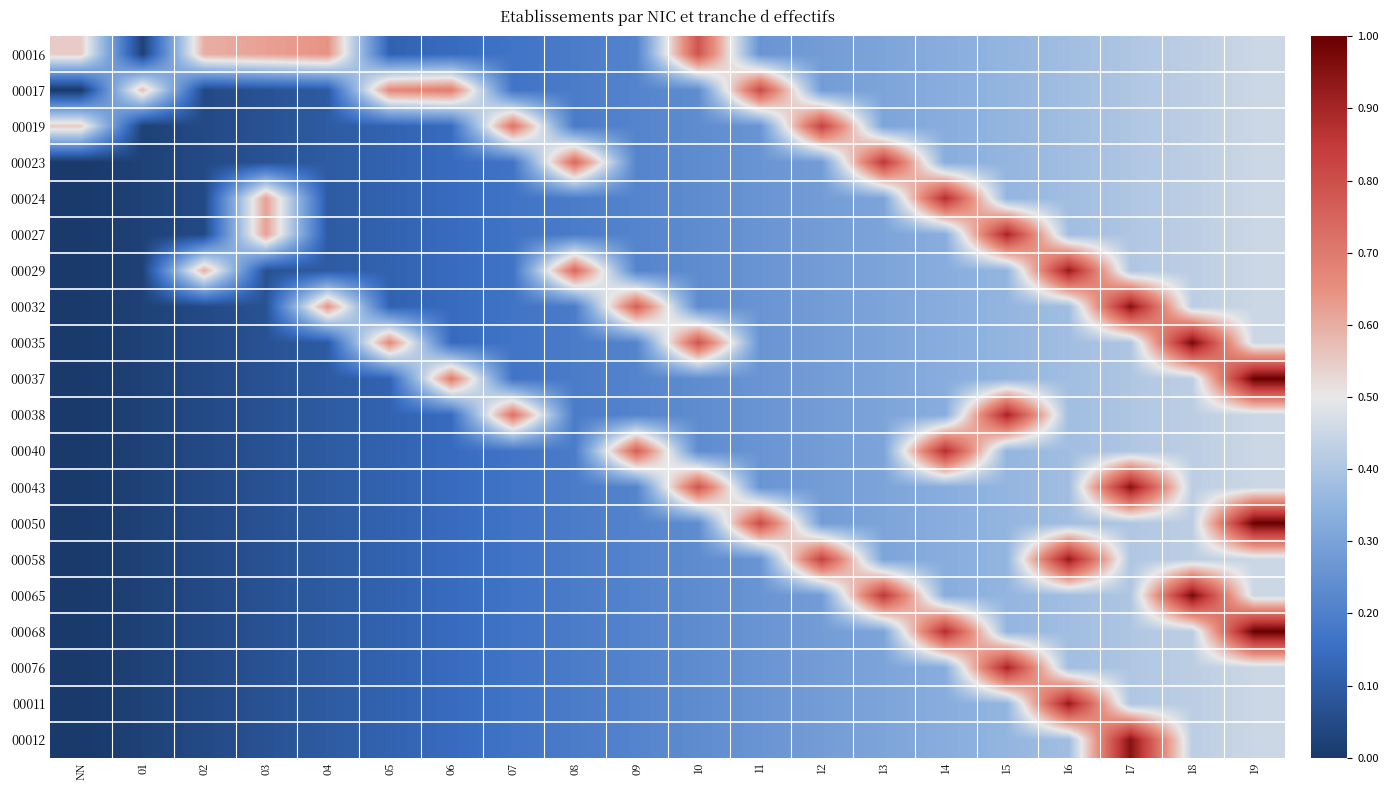

What is the total value across all series at 07?

4.4